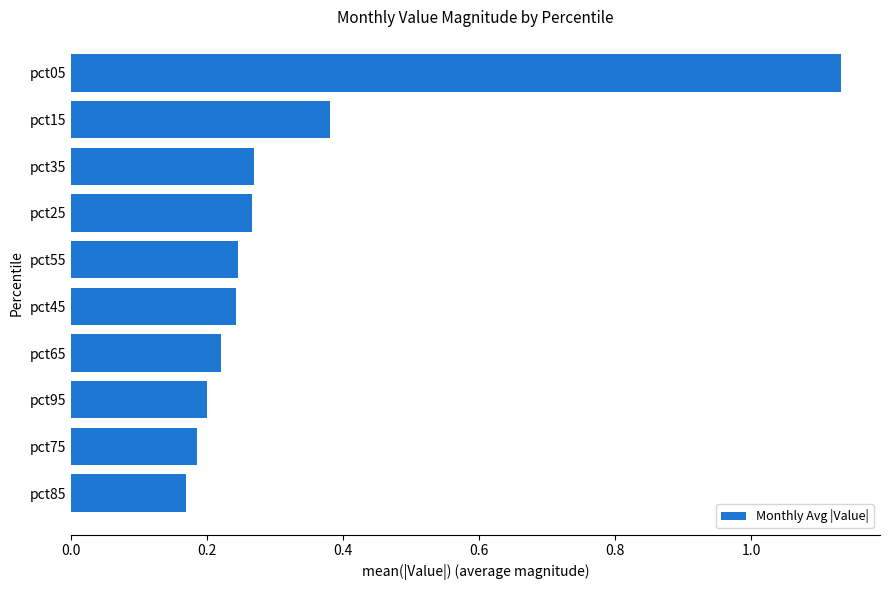

Which label corresponds to the largest value in the chart?

pct05